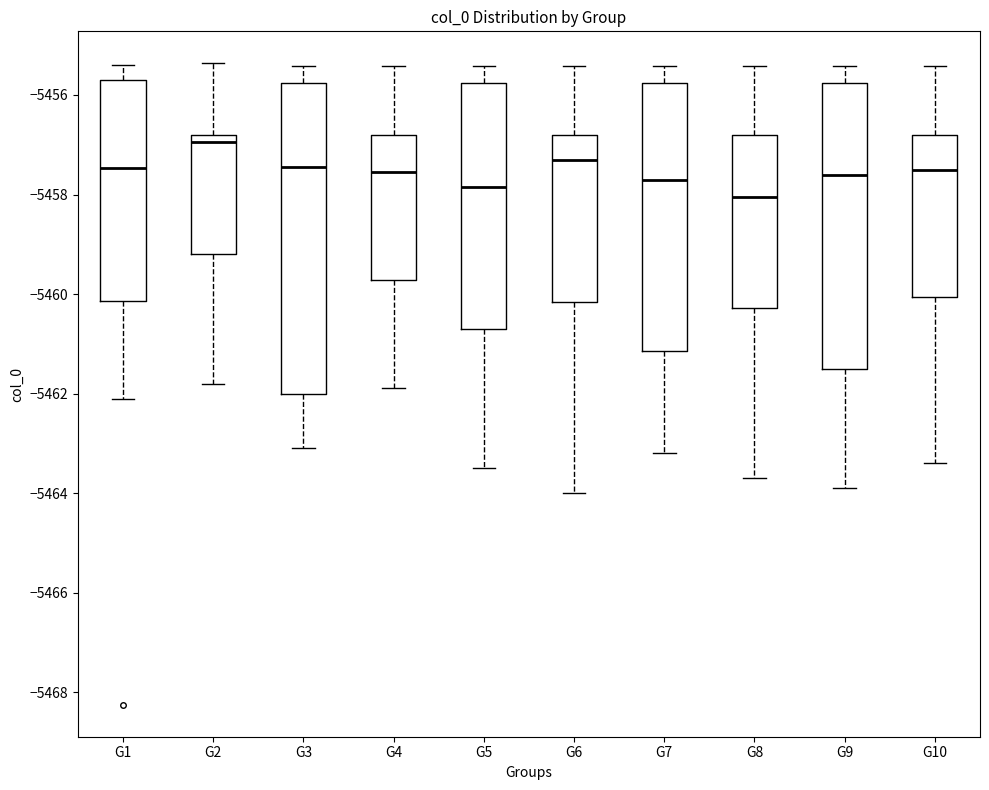

Comparing the boxes themselves (not the whiskers), which one is the tallest?

G3